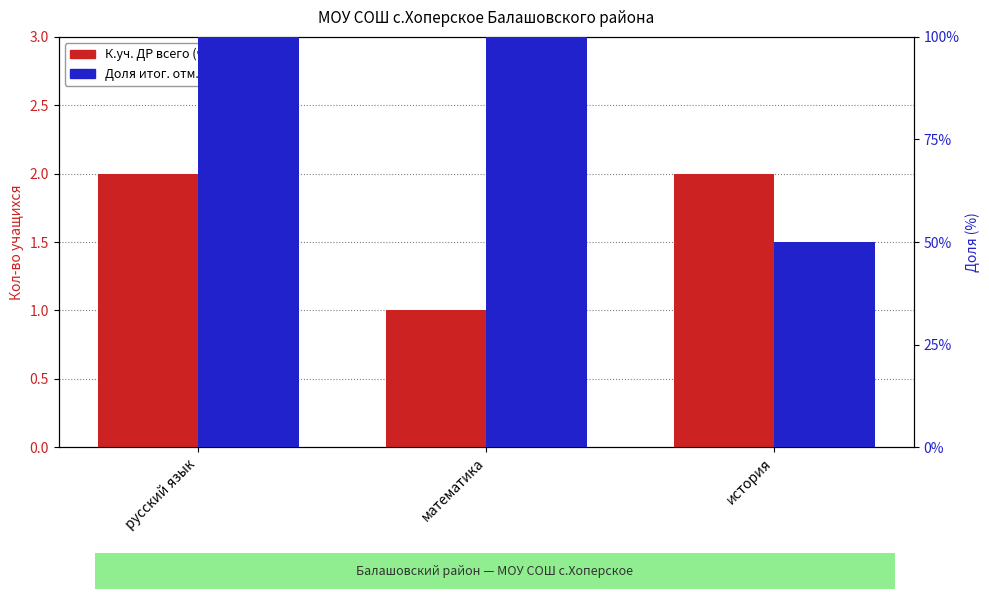

At русский язык, list the series in order from smallest to largest.

К.уч. ДР всего (чел), Доля итог. отм. "4" (%)